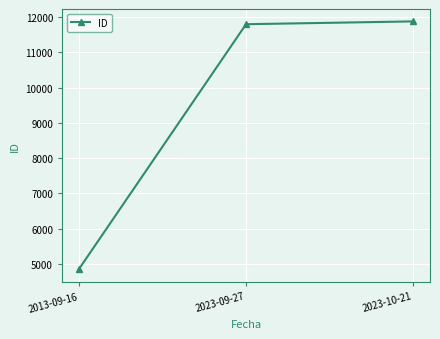

What is the sum of all values?

28517